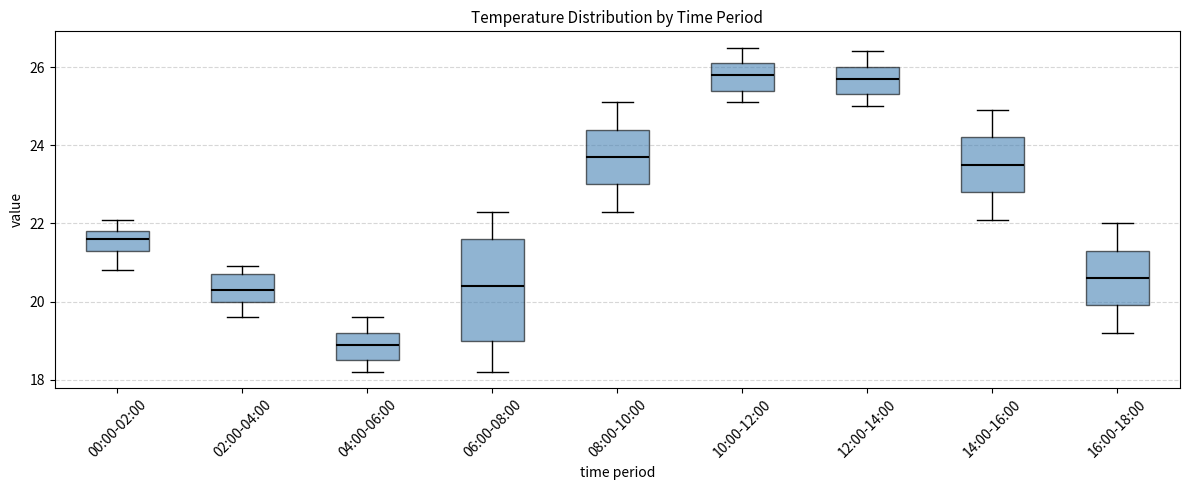

Which box is the tallest, from its lower edge to its upper edge?

06:00-08:00